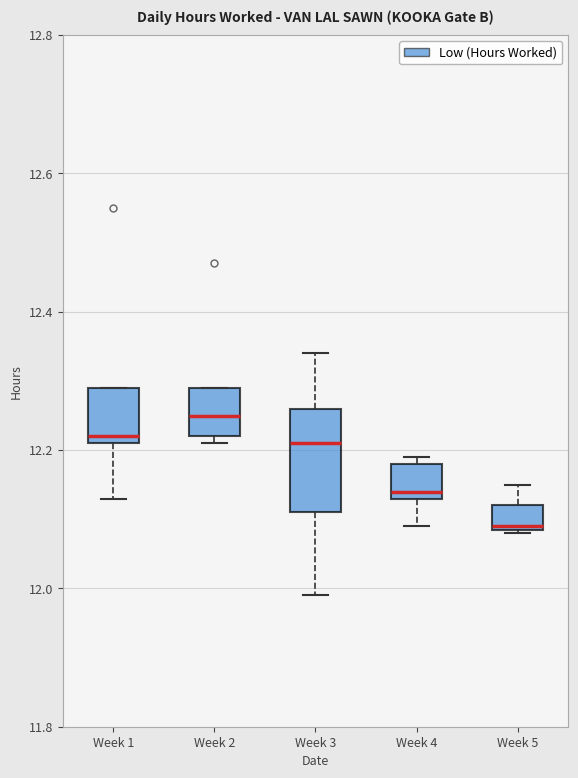

Which box is the tallest, from its lower edge to its upper edge?

Week 3